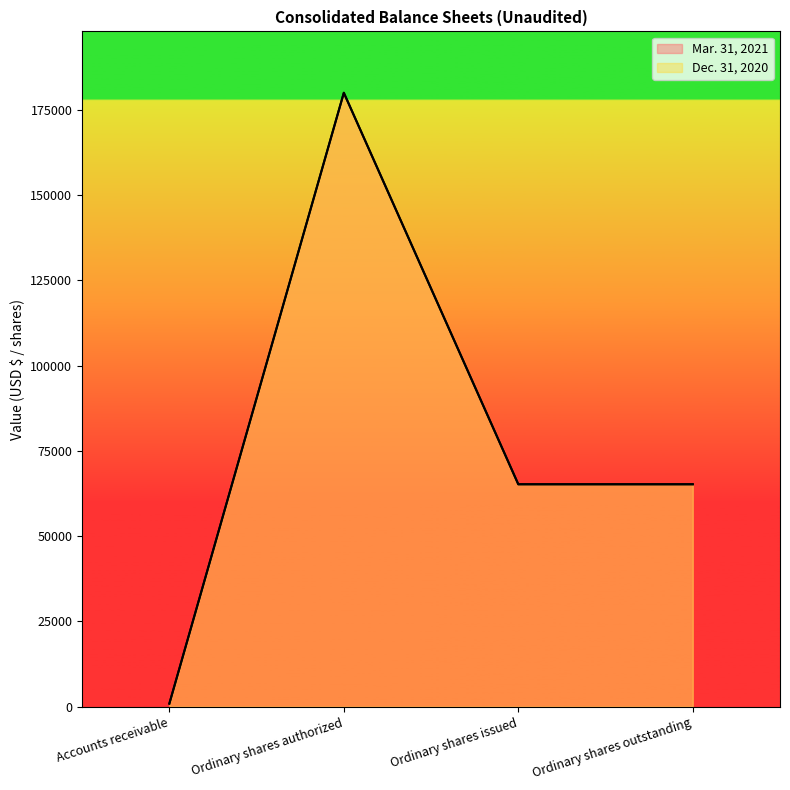

What is the difference between the maximum and minimum values in the Dec. 31, 2020 series?

179100